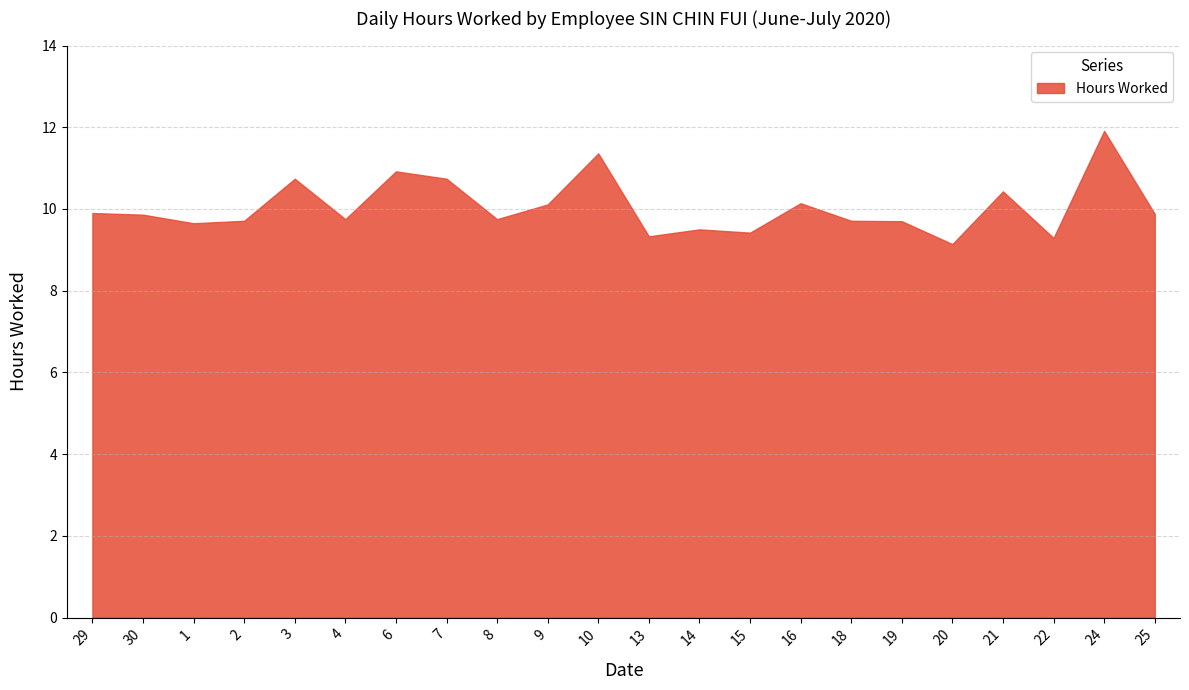

Reading right to left, transcribe all the data shown in this chart.

25=9.9	24=11.9	22=9.3	21=10.4	20=9.1	19=9.7	18=9.7	16=10.1	15=9.4	14=9.5	13=9.3	10=11.4	9=10.1	8=9.8	7=10.7	6=10.9	4=9.8	3=10.7	2=9.7	1=9.7	30=9.9	29=9.9